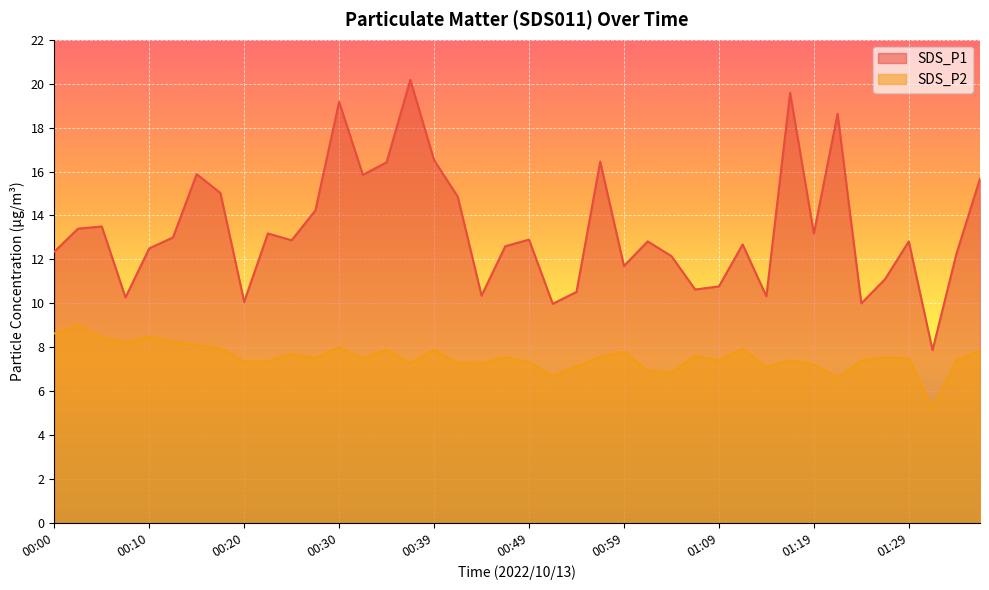

True or false: SDS_P2 has more than 2 points higher than both neighbors.

True